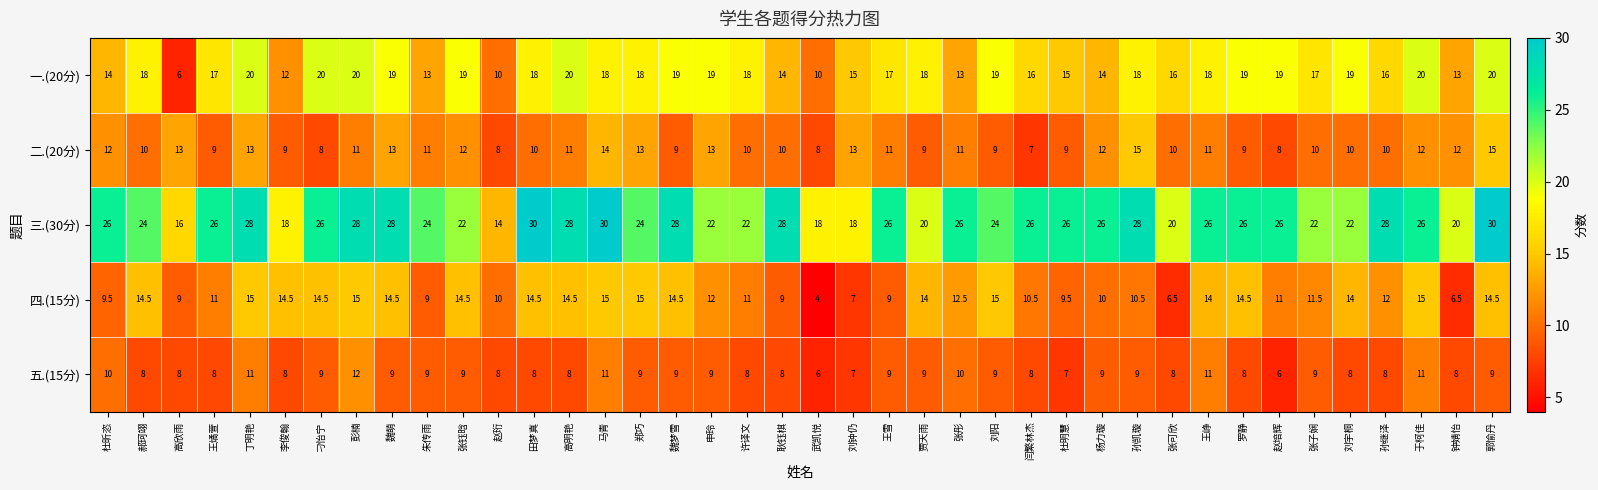

What is the total value across all series at 魏梦雪?

79.5